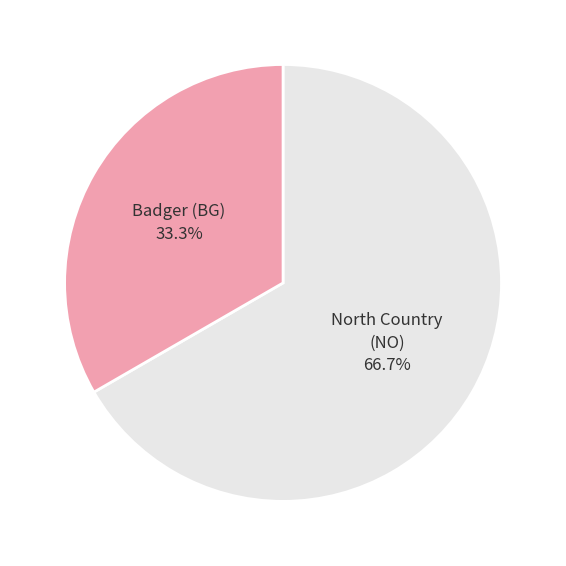

Is there any slice that represents more than half of the pie?

Yes